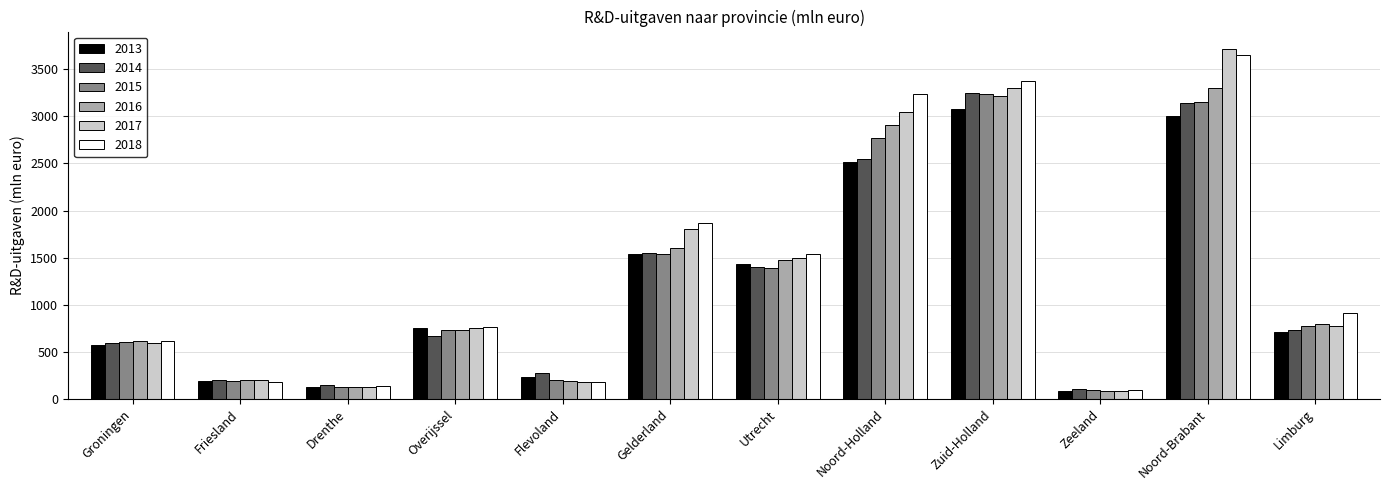

Does the chart contain any negative values?

No